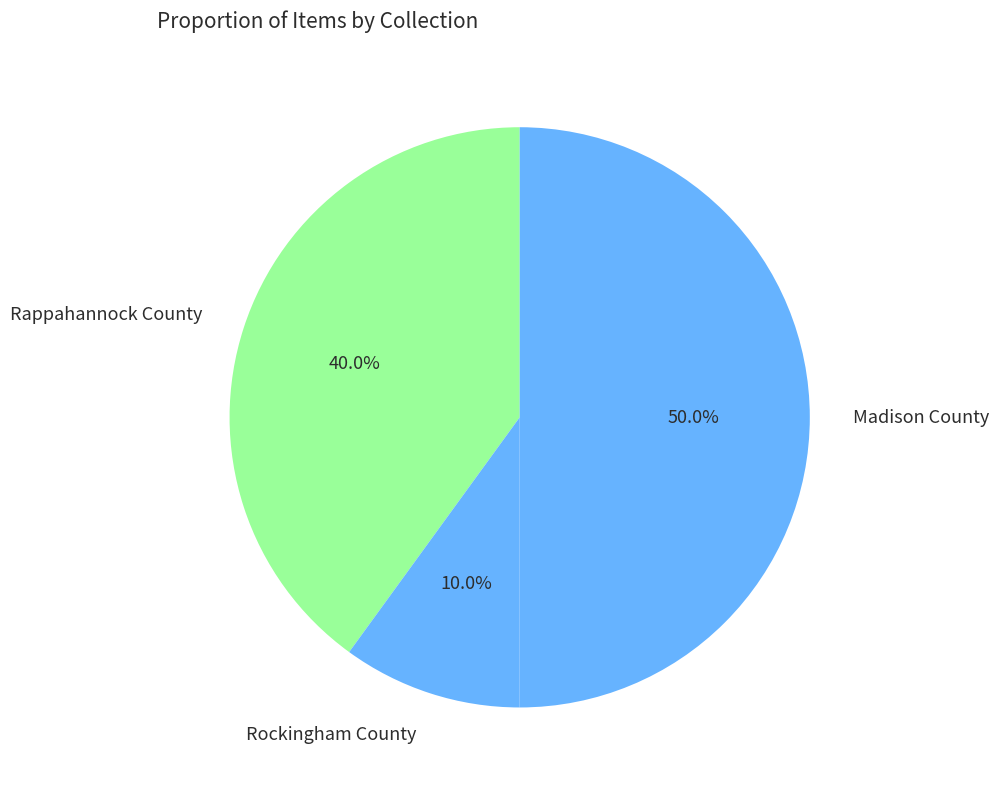

How many segments does this pie chart have?

3